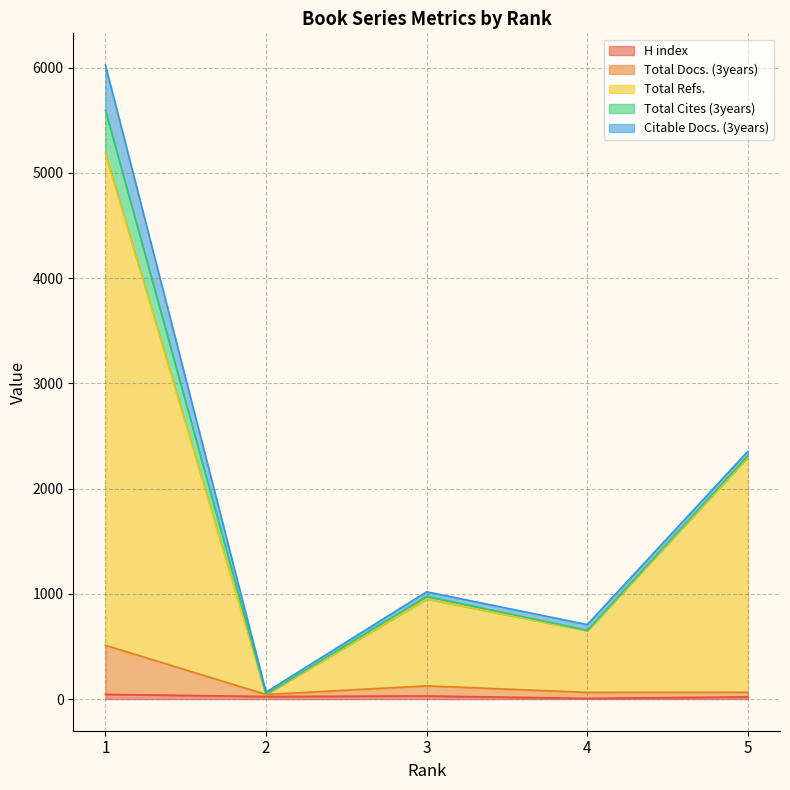

Between 3 and 4, which is larger?

3